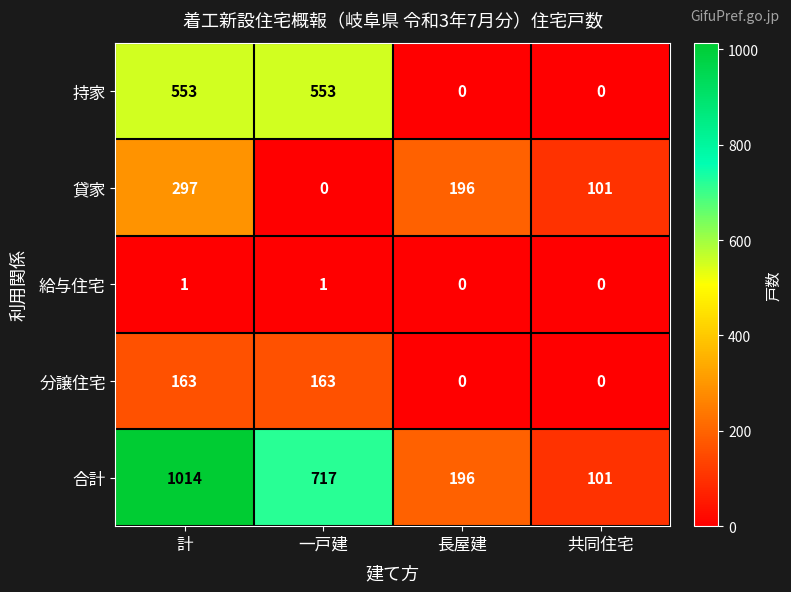

Rank the series at 一戸建 from highest to lowest value.

合計, 持家, 分譲住宅, 給与住宅, 貸家